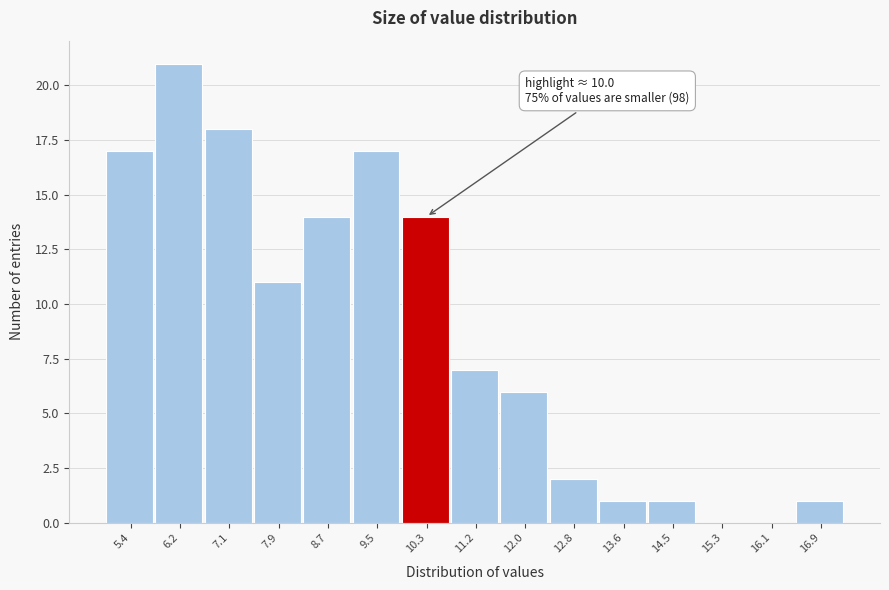

Over which range of the x-axis is the bar tallest?

5.8 to 6.6